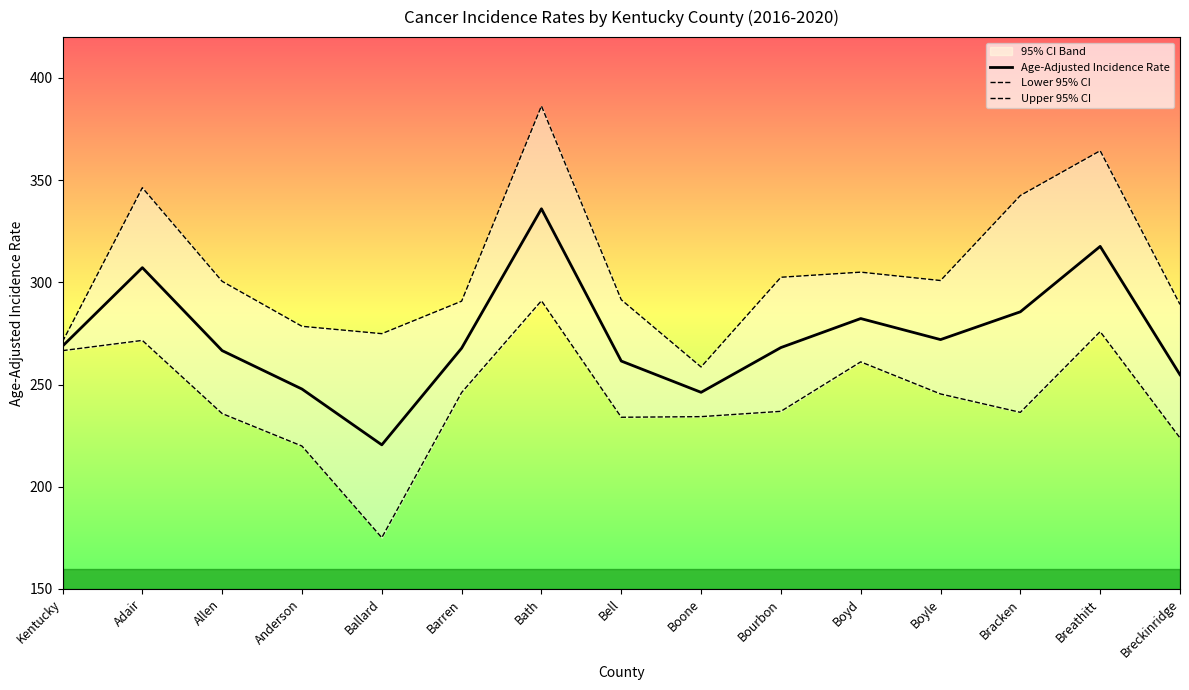

What is the sum of the Age-Adjusted Incidence Rate values at Barren and Boone?

514.0